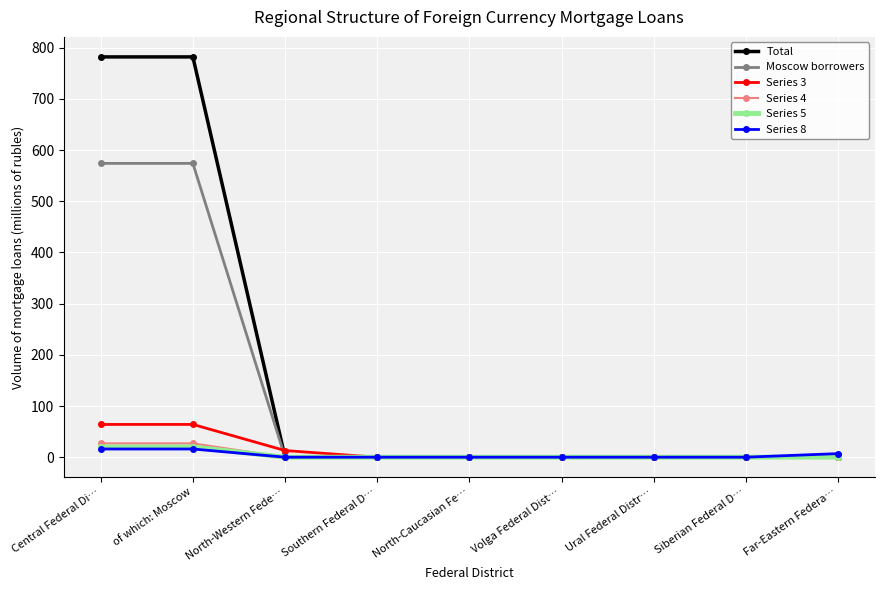

How many lines are shown in the chart?

6